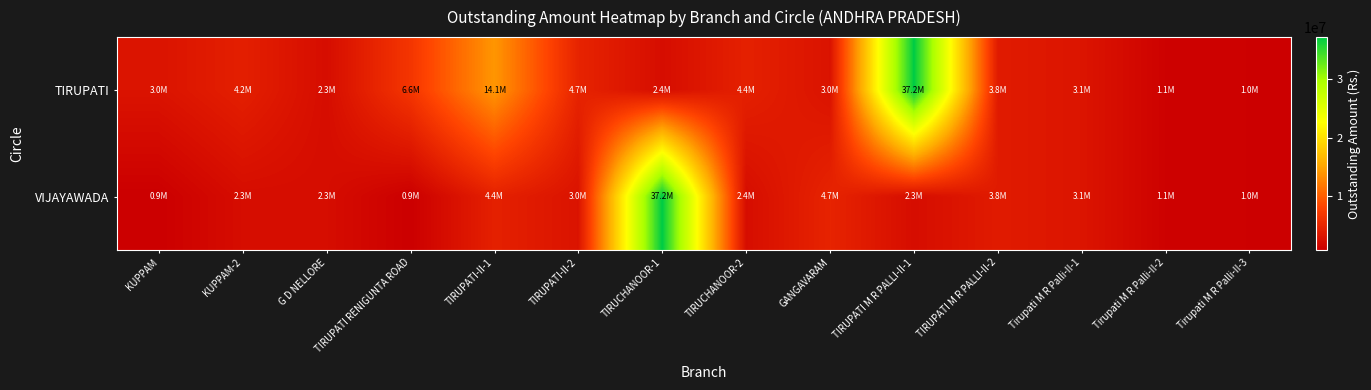

At KUPPAM, list the series in order from smallest to largest.

VIJAYAWADA, TIRUPATI